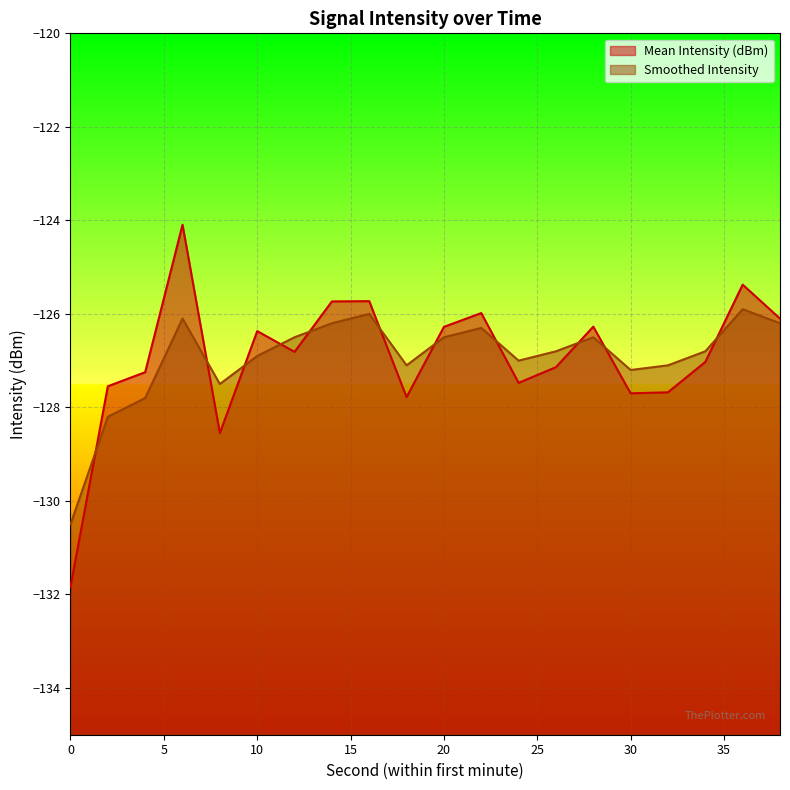

Reading left to right, list all the values displayed in this chart.

Mean Intensity (dBm): -131.8	-127.5	-127.2	-124.1	-128.5	-126.4	-126.8	-125.7	-125.7	-127.8	-126.3	-126.0	-127.5	-127.1	-126.3	-127.7	-127.7	-127.0	-125.4	-126.1
Smoothed Intensity: -130.5	-128.2	-127.8	-126.1	-127.5	-126.9	-126.5	-126.2	-126.0	-127.1	-126.5	-126.3	-127.0	-126.8	-126.5	-127.2	-127.1	-126.8	-125.9	-126.2